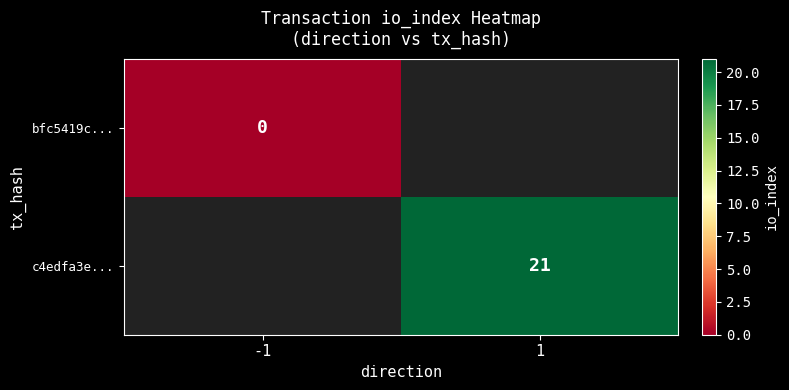

The value of c4edfa3e... at 1 is 21. True or false?

True